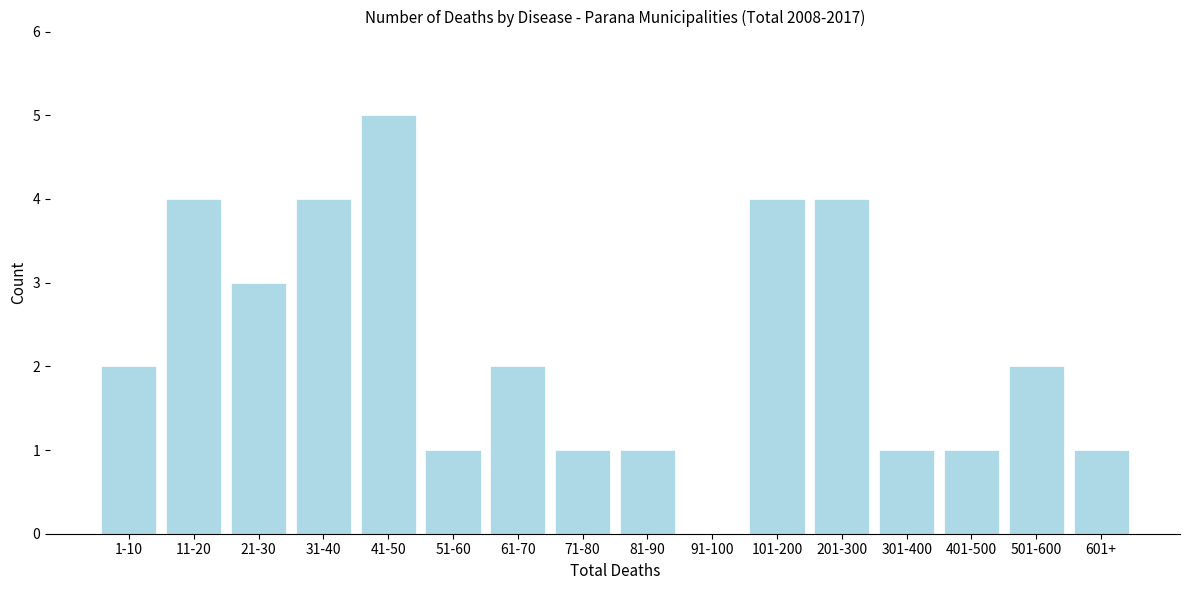

Reading left to right, extract all data points from this chart.

1-10=2	11-20=4	21-30=3	31-40=4	41-50=5	51-60=1	61-70=2	71-80=1	81-90=1	91-100=0	101-200=4	201-300=4	301-400=1	401-500=1	501-600=2	601+=1